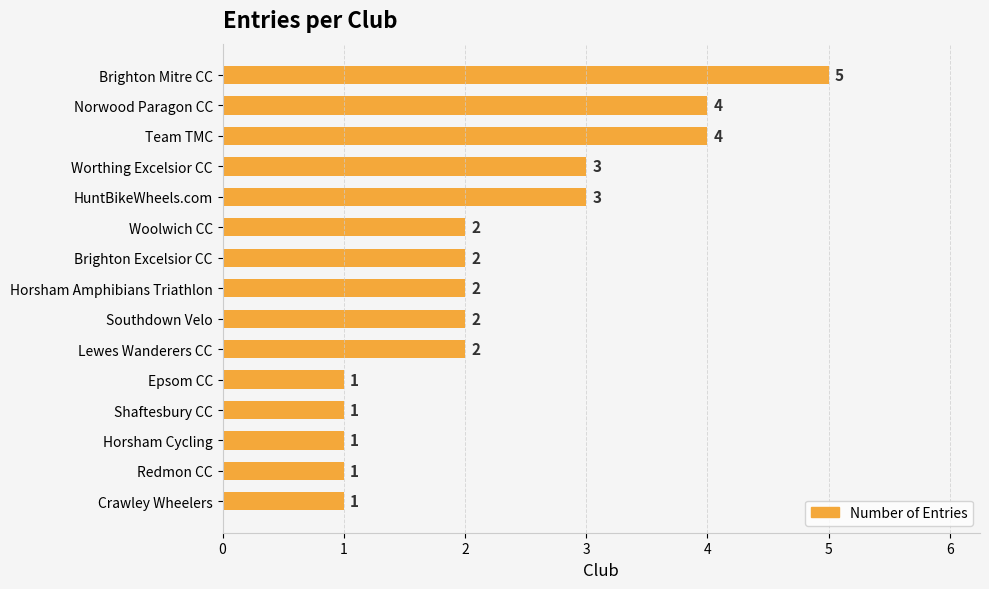

Which has a higher value, Brighton Excelsior CC or HuntBikeWheels.com?

HuntBikeWheels.com